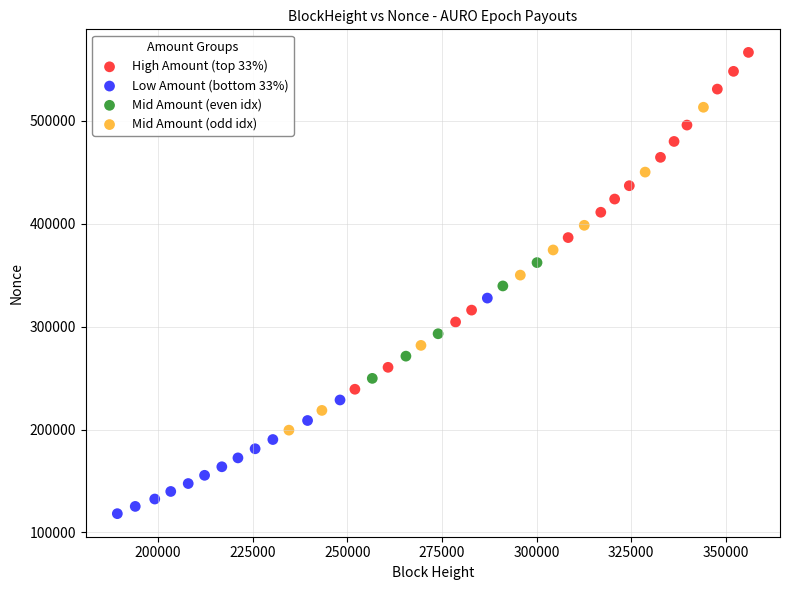

What are all the series names shown in the legend?

High Amount (top 33%), Low Amount (bottom 33%), Mid Amount (even idx), Mid Amount (odd idx)